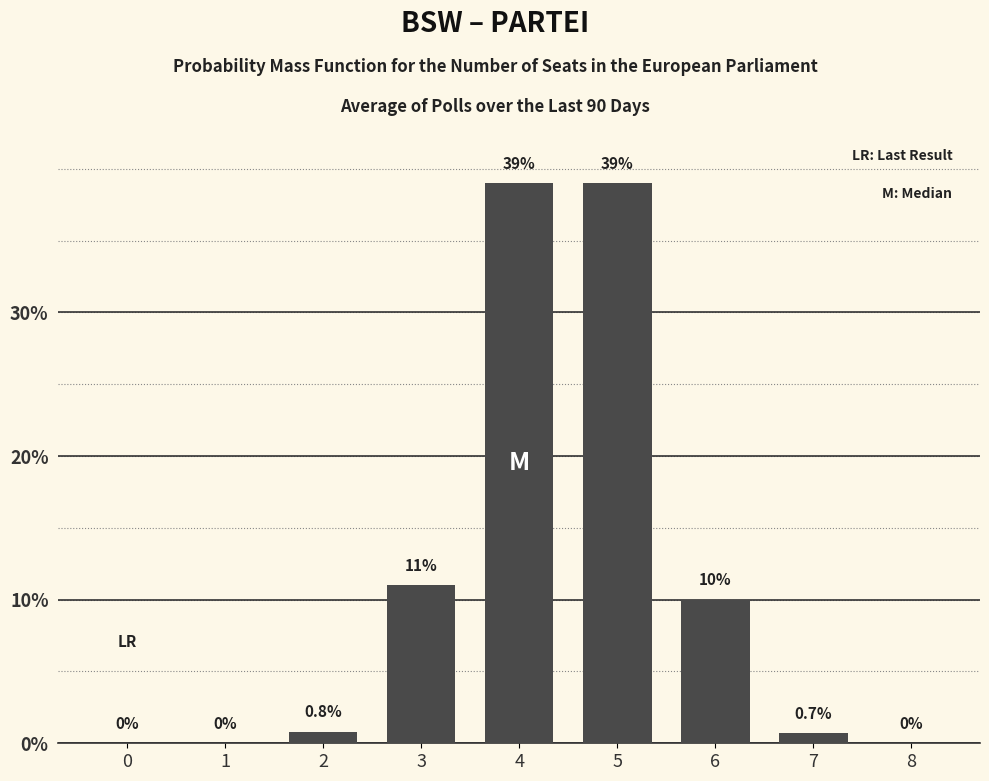

Reading left to right, transcribe all the data shown in this chart.

0=0.0	1=0.0	2=0.8	3=11.0	4=39.0	5=39.0	6=10.0	7=0.7	8=0.0